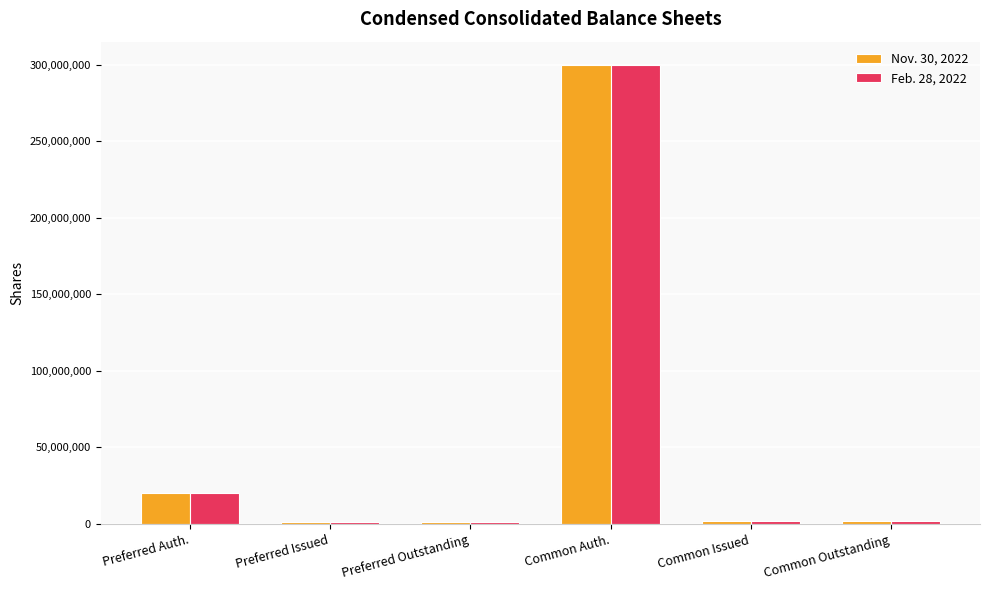

At which label does Feb. 28, 2022 reach its peak?

Common Auth.